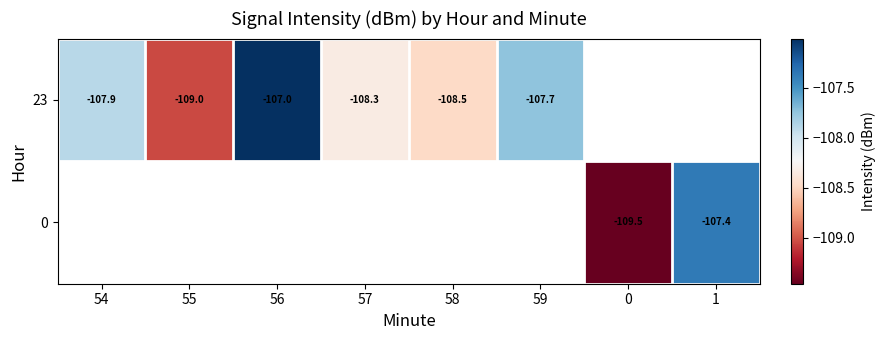

Which label corresponds to the largest value in the chart?

56